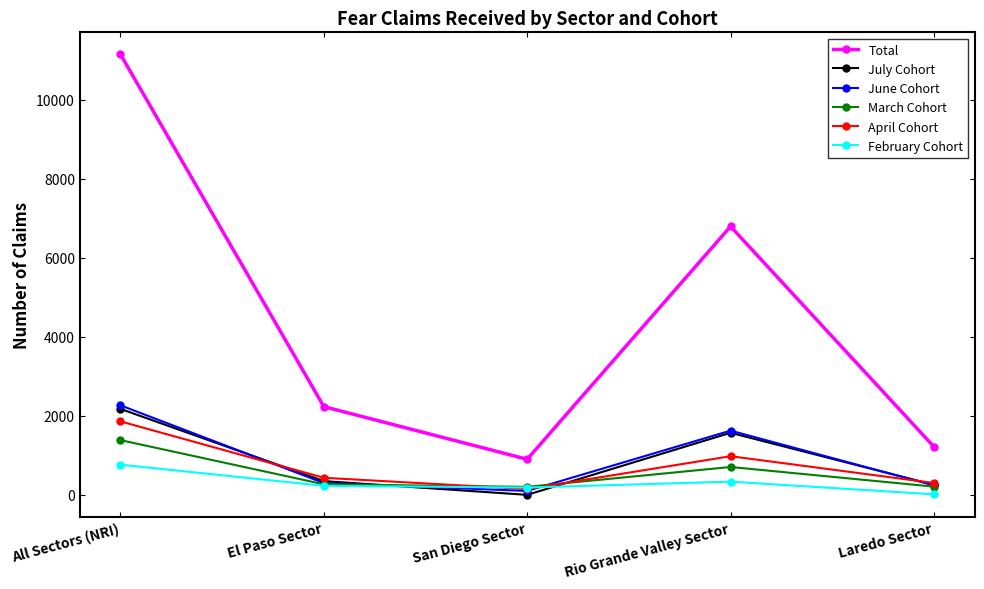

True or false: April Cohort has more than 2 interior local peaks.

False